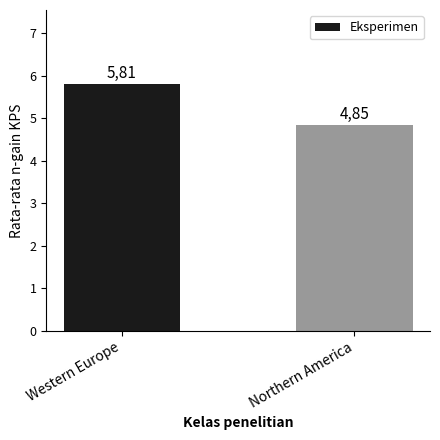

Between Western Europe and Northern America, which is larger?

Western Europe